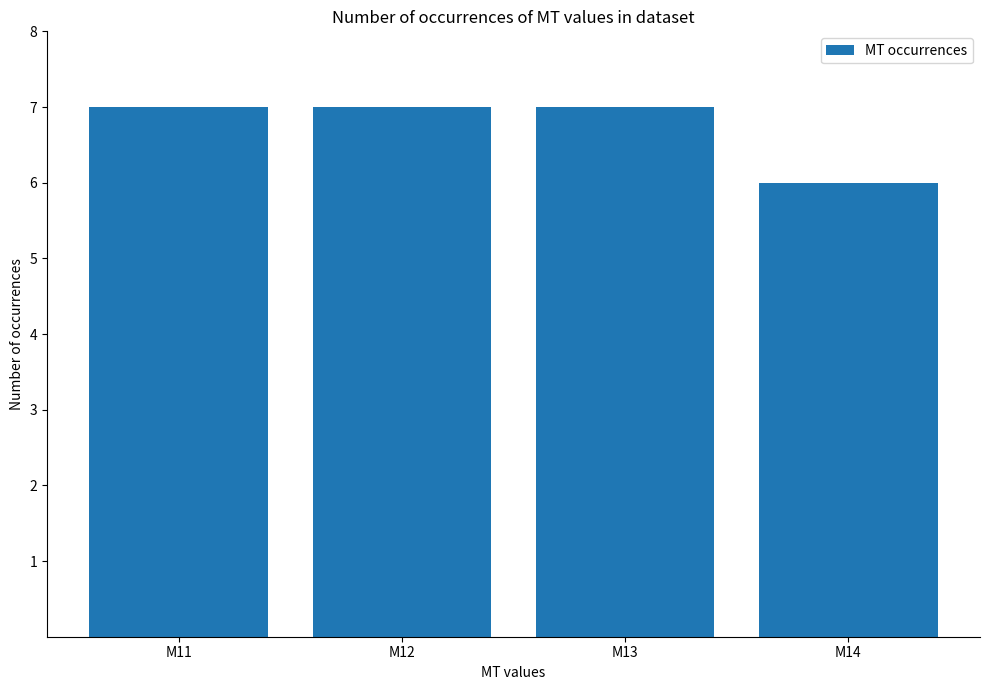

The chart shows a value of 7 at M11. True or false?

True